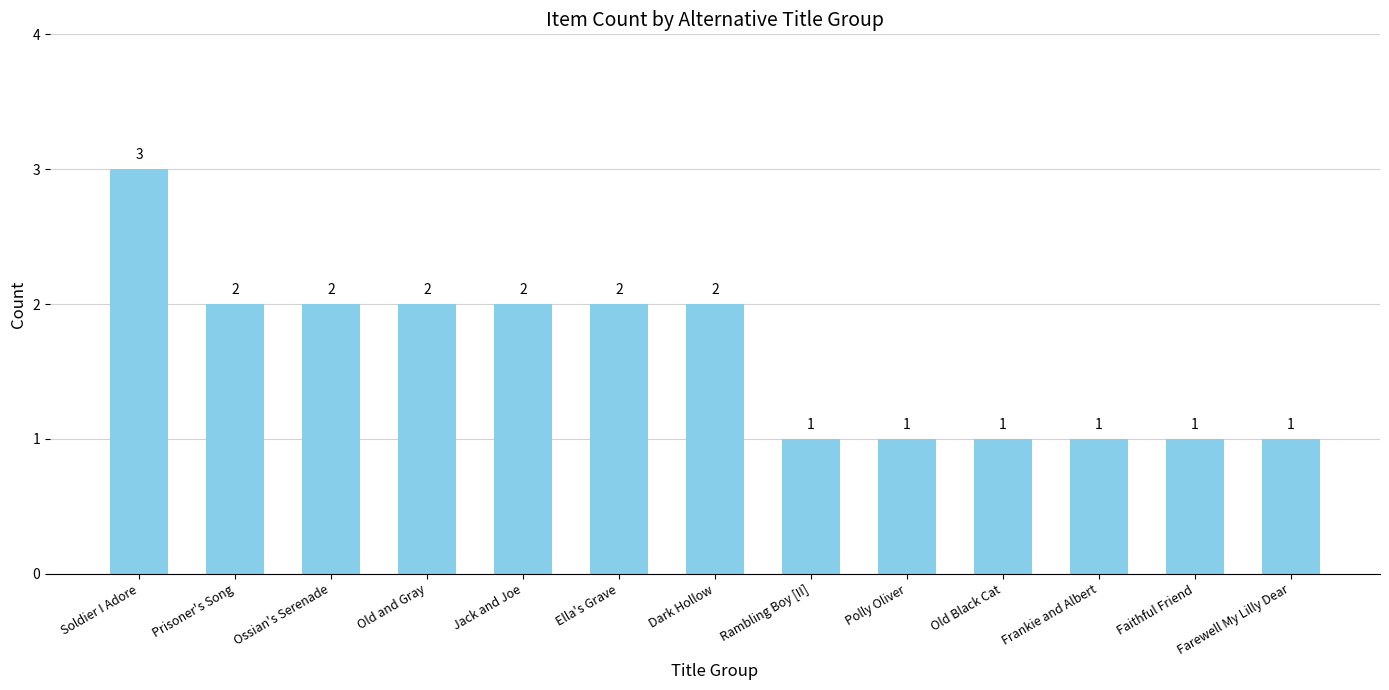

What is the sum of all values?

21